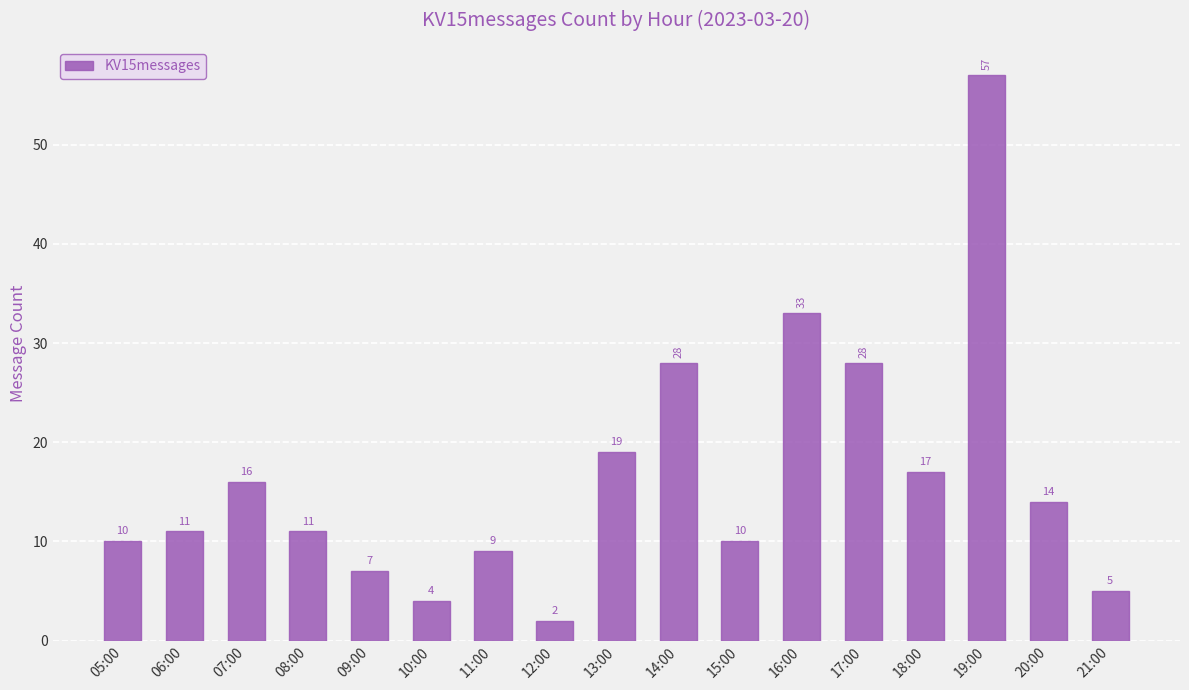

Reading left to right, list all the values displayed in this chart.

10	11	16	11	7	4	9	2	19	28	10	33	28	17	57	14	5